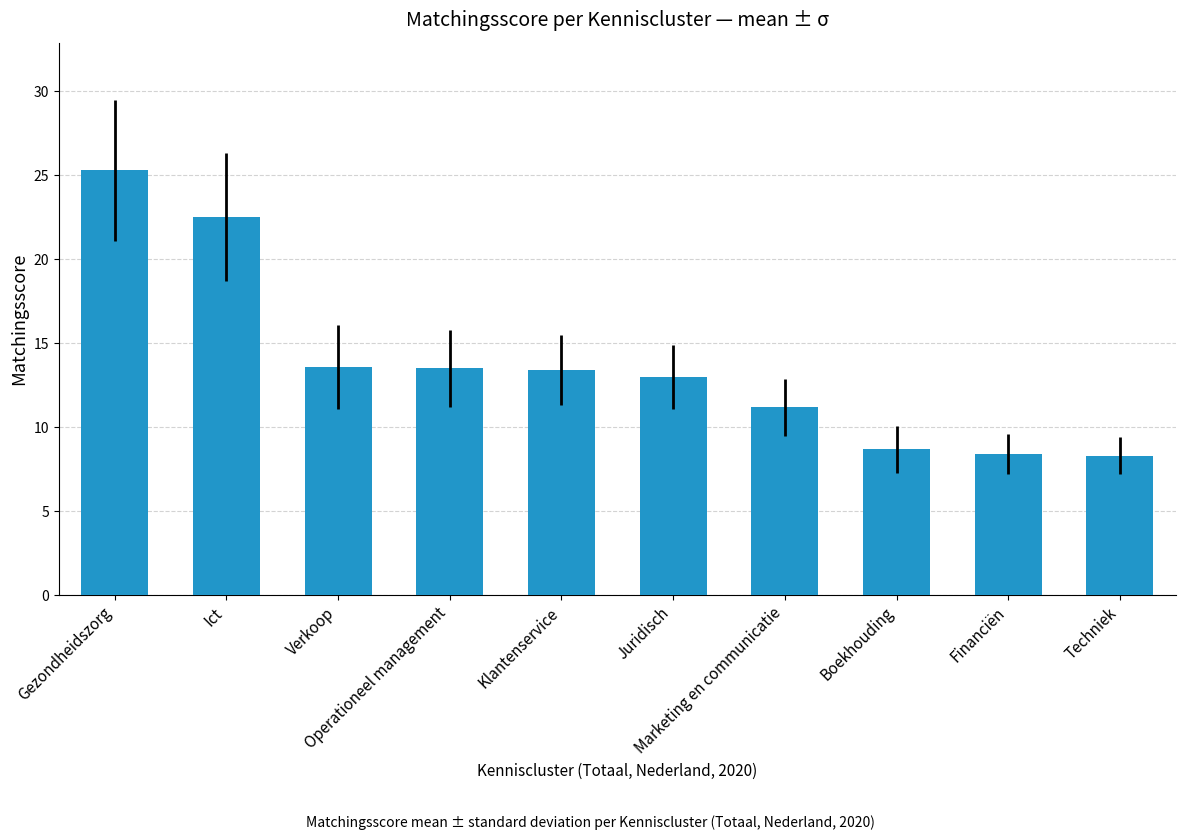

What is the greatest value displayed?

25.3